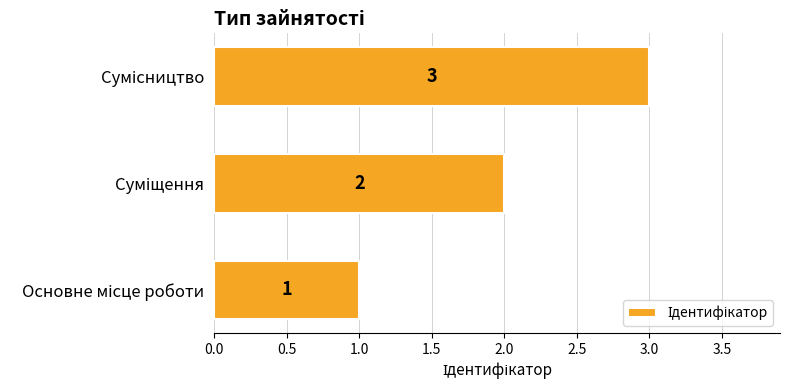

How many values are between 1 and 3?

3